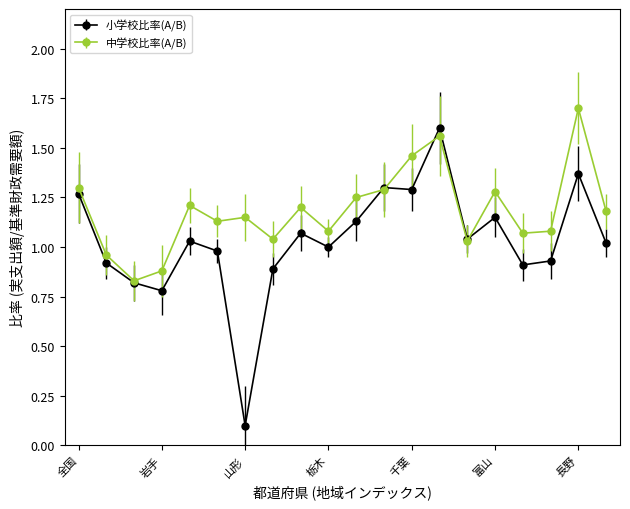

True or false: 小学校比率(A/B) and 中学校比率(A/B) intersect in this chart.

True